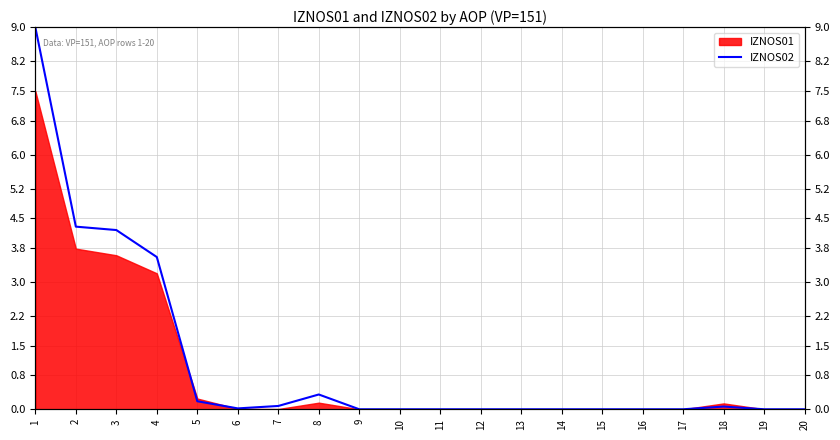

What is the sum of all values?

21.8